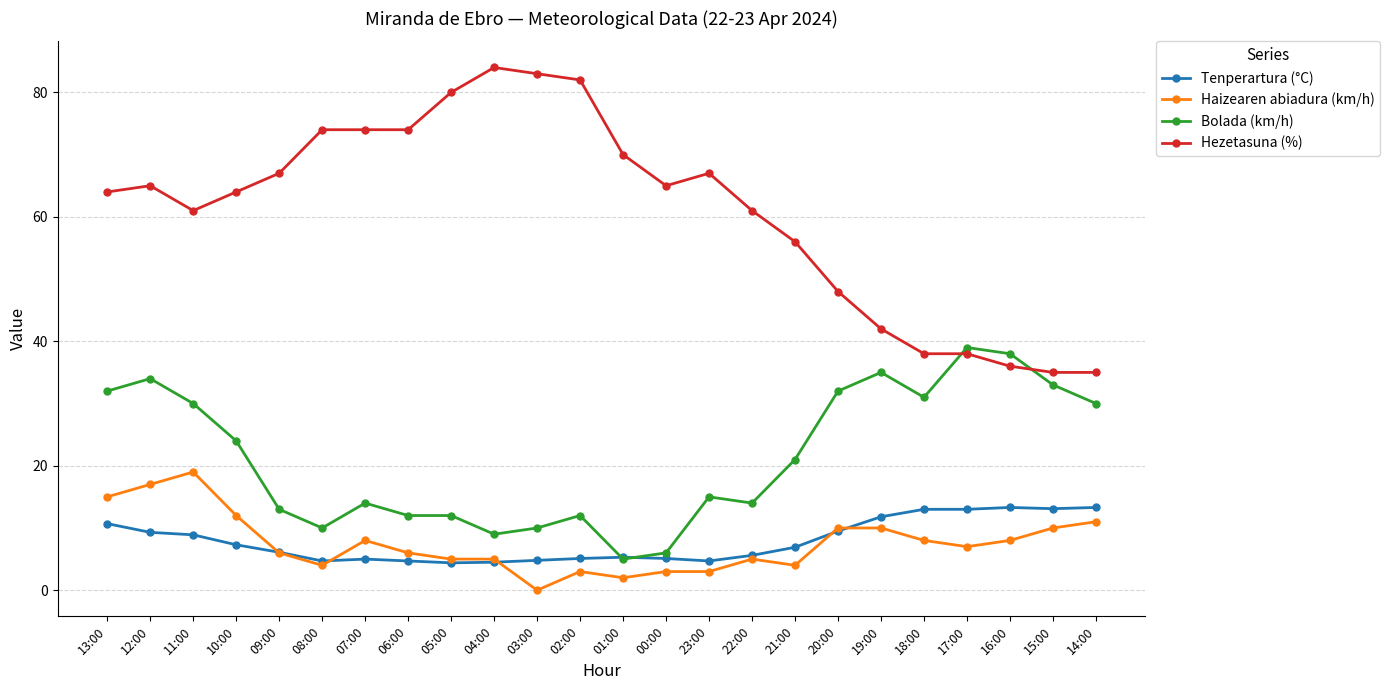

List the series in order of their peak value, highest first.

Hezetasuna (%), Bolada (km/h), Haizearen abiadura (km/h), Tenperartura (°C)